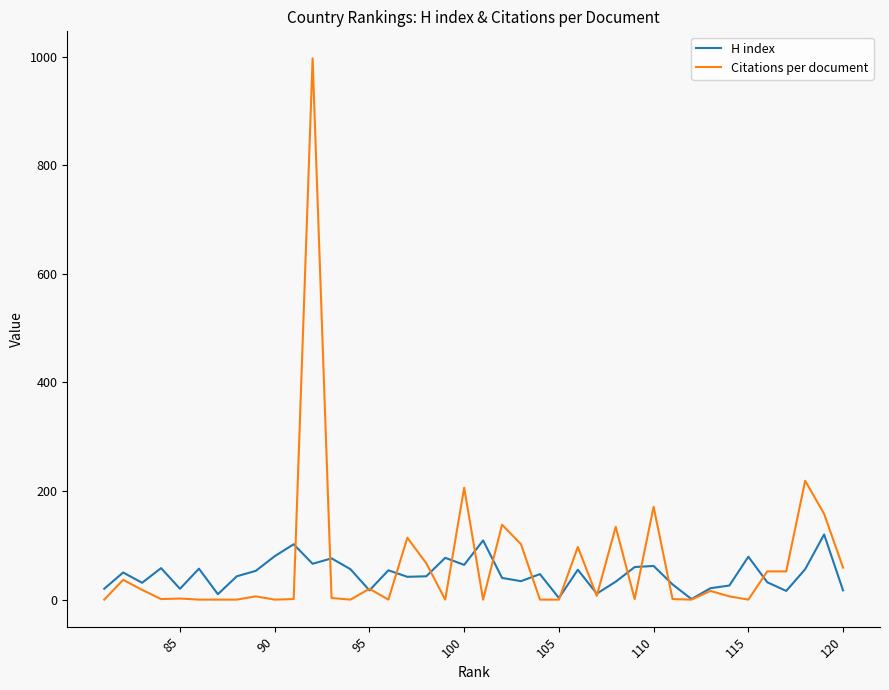

At how many categories does at least one series exceed 409?

1